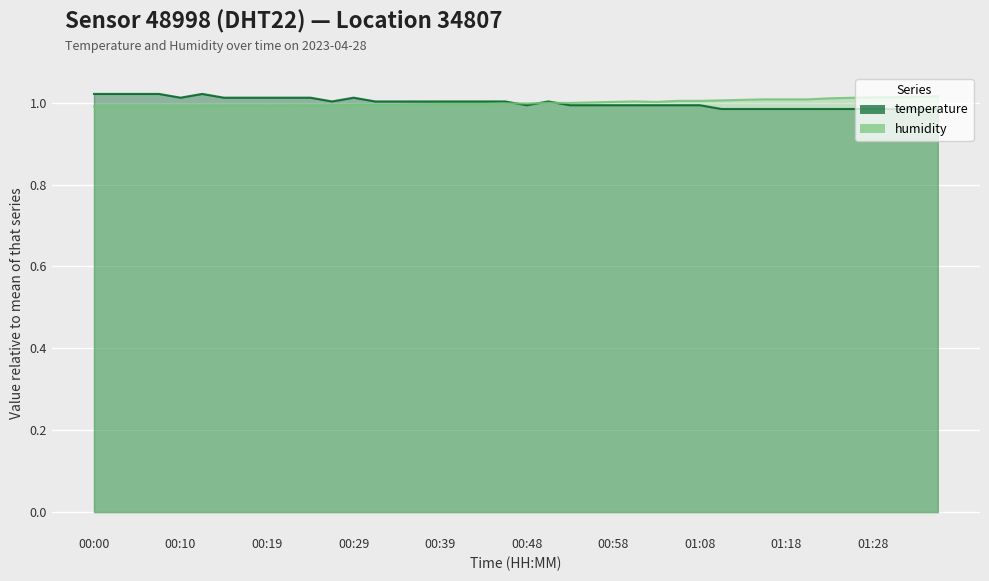

In humidity, how many points are lower than both neighbors (excluding endpoints)?

2